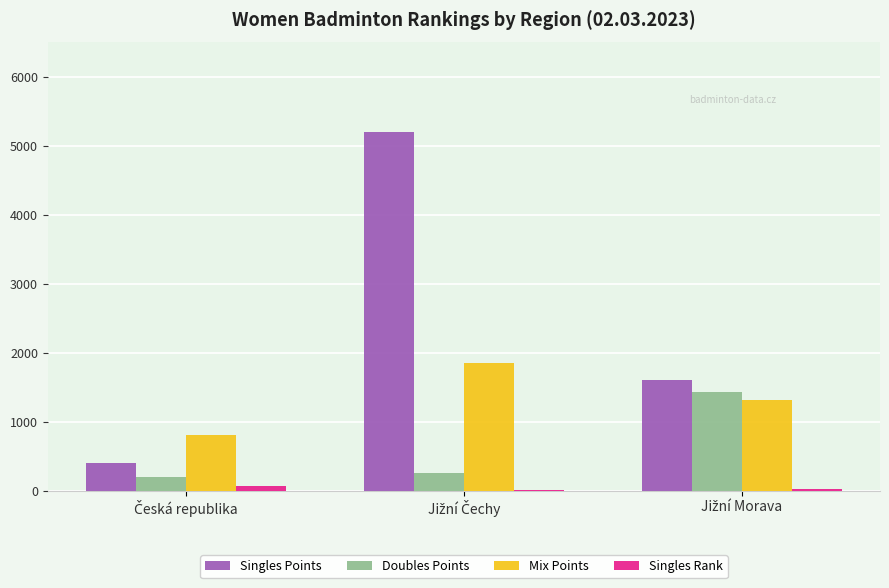

What is the greatest value displayed?

5200